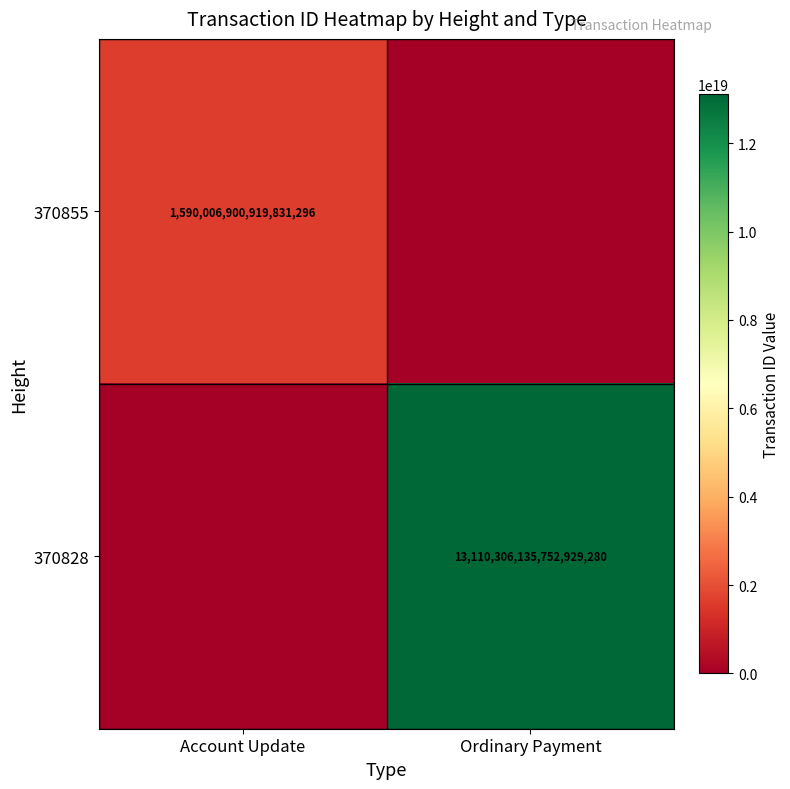

How many distinct data groups are displayed?

2